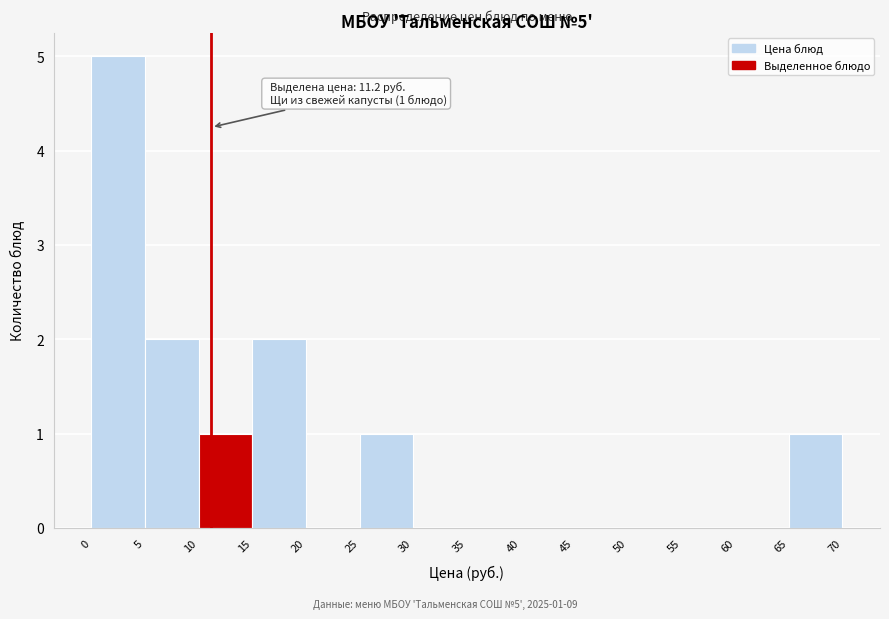

Over which range of the x-axis is the bar tallest?

0 to 5